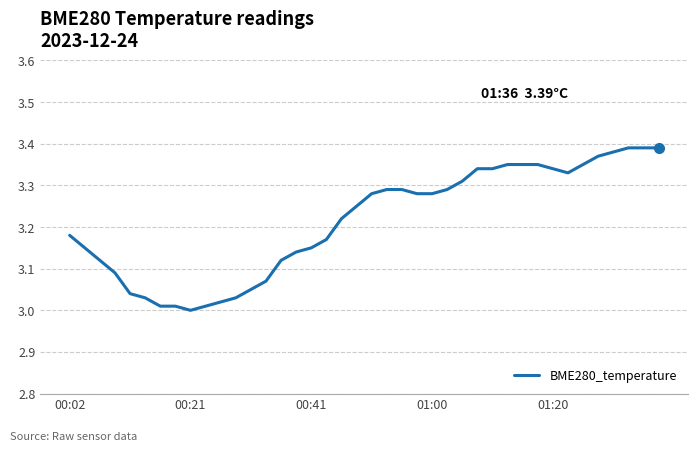

What is the difference between the maximum and minimum values?

0.4